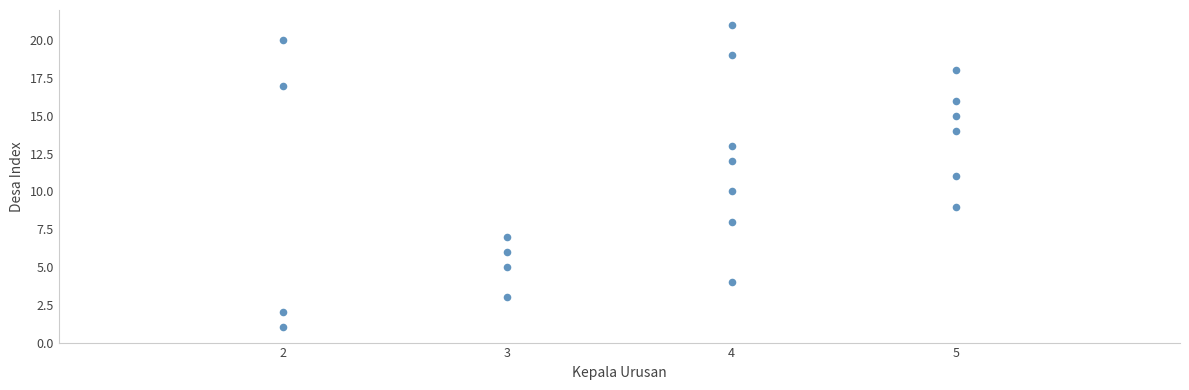

What is the range of X values (max minus min)?

3